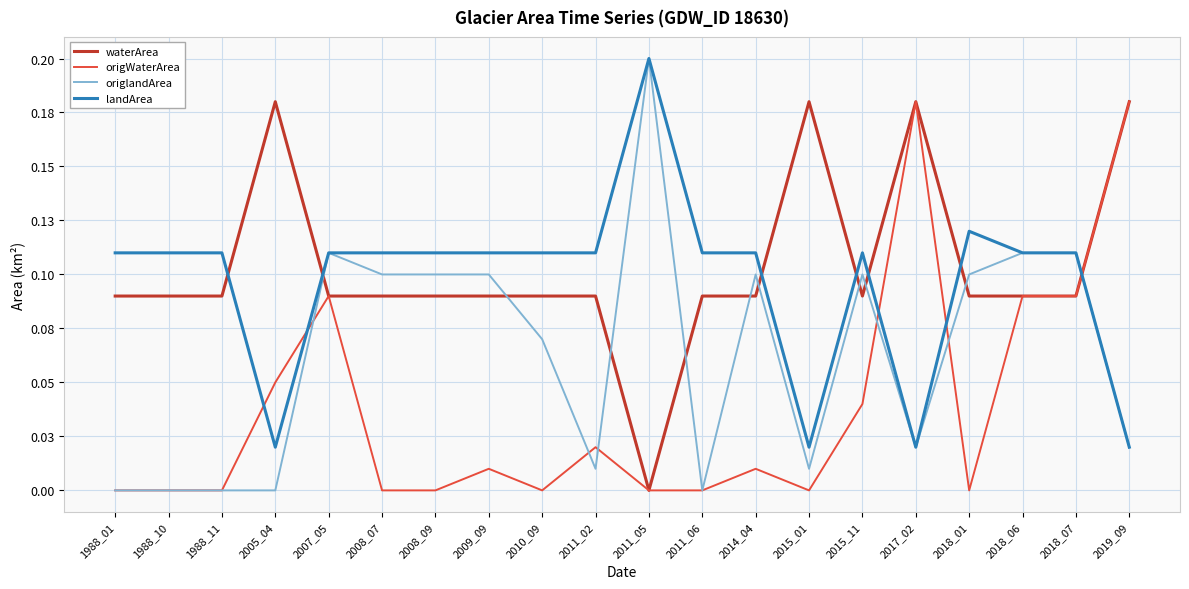

What are all the series names shown in the legend?

waterArea, origWaterArea, origlandArea, landArea